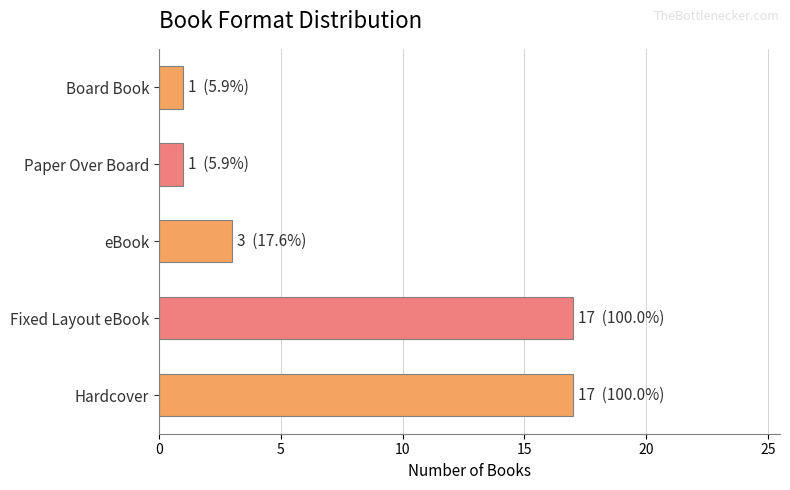

What is the maximum value shown in the chart?

17